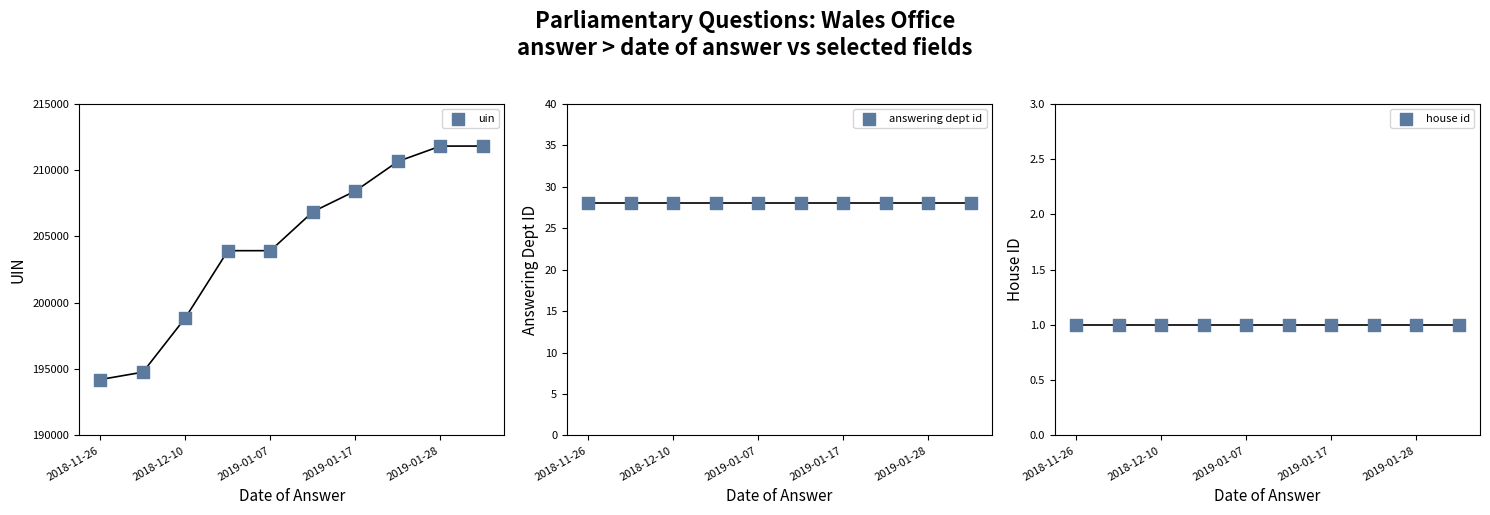

What are all the series names shown in the legend?

uin, answering dept id, house id